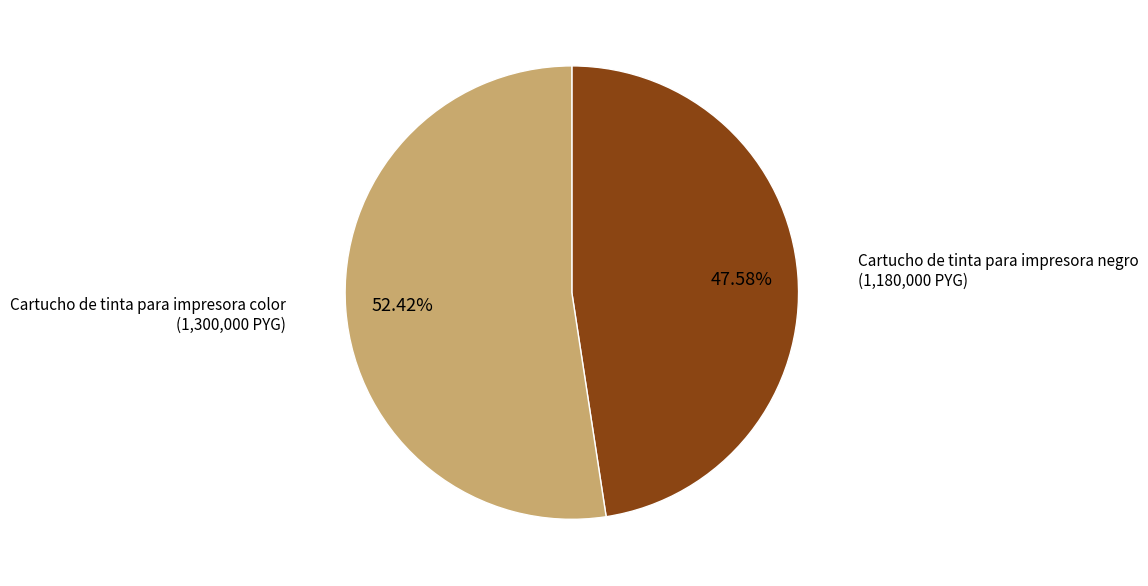

Is there a majority slice in this chart?

Yes